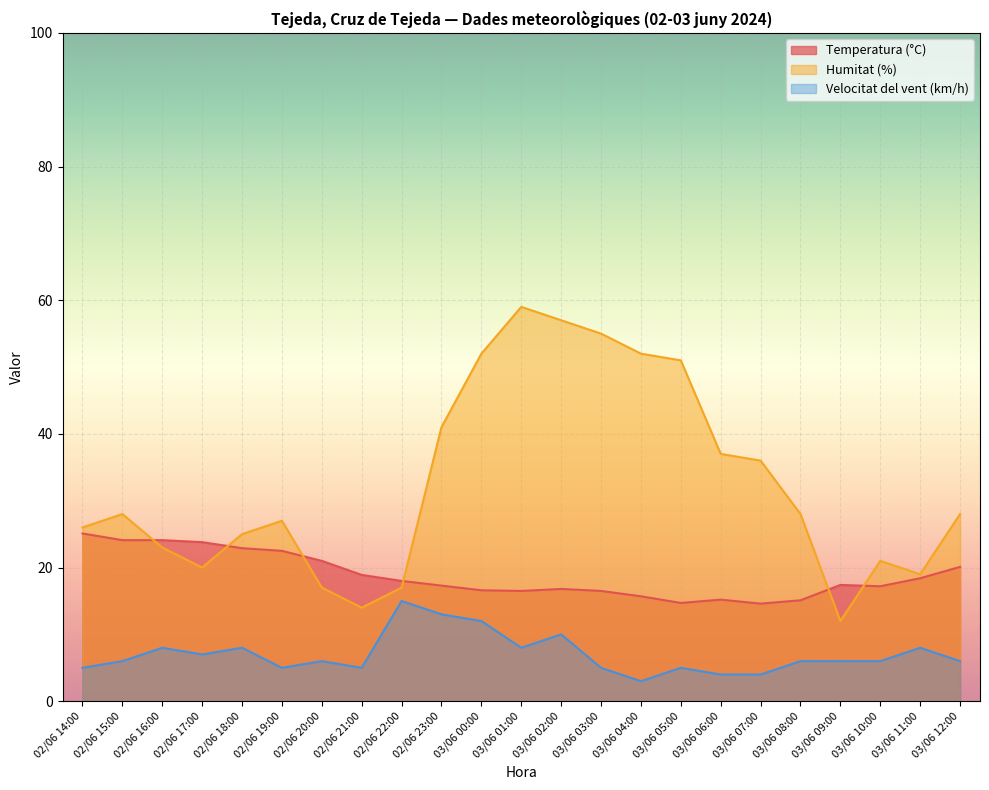

At how many categories does at least one series exceed 58?

1